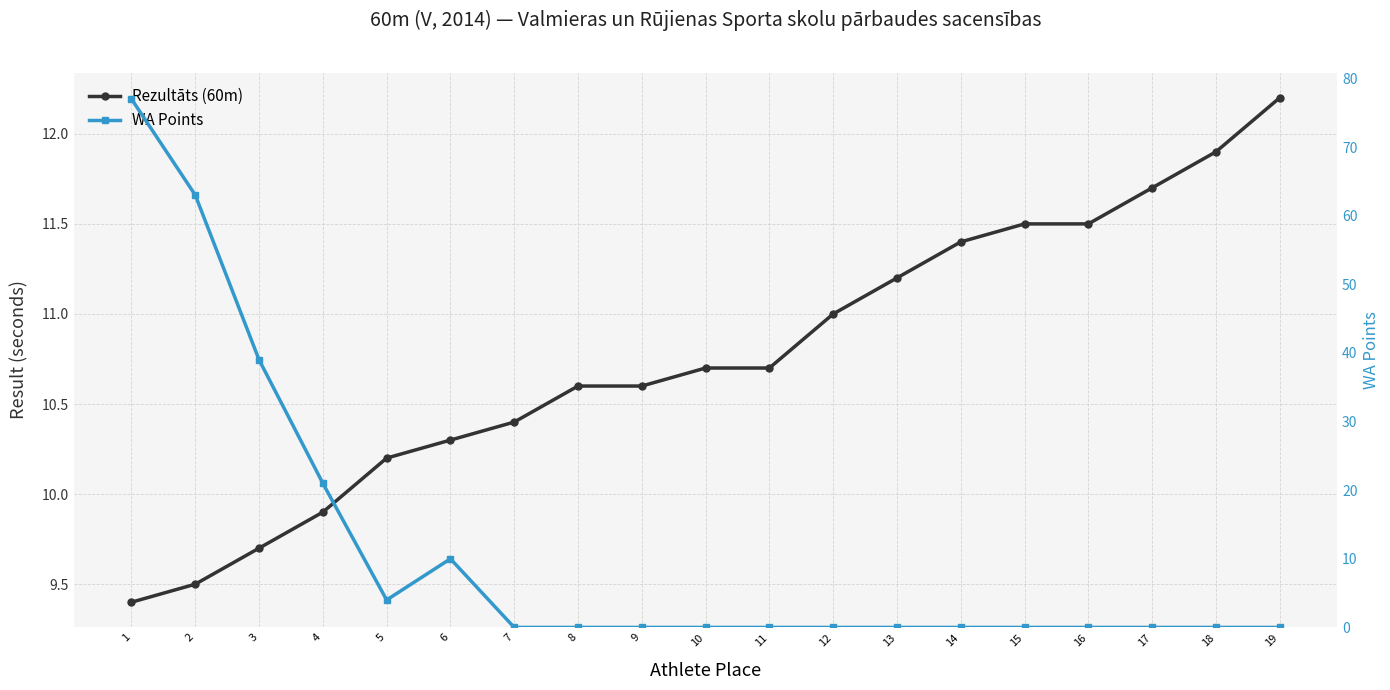

At which label does WA Points reach its minimum?

7